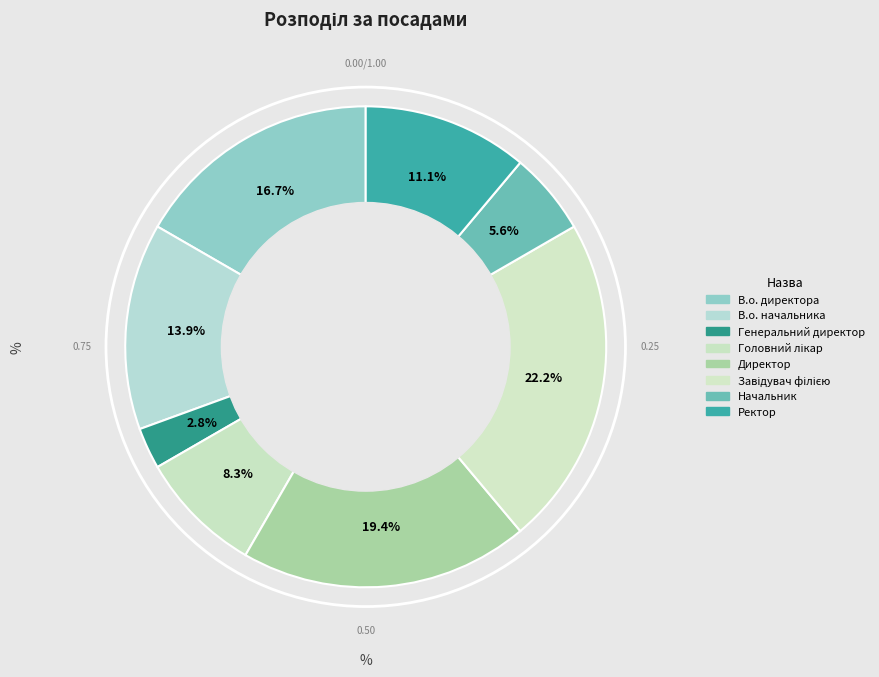

To the nearest percent, what percentage of the pie is Ректор?

11%